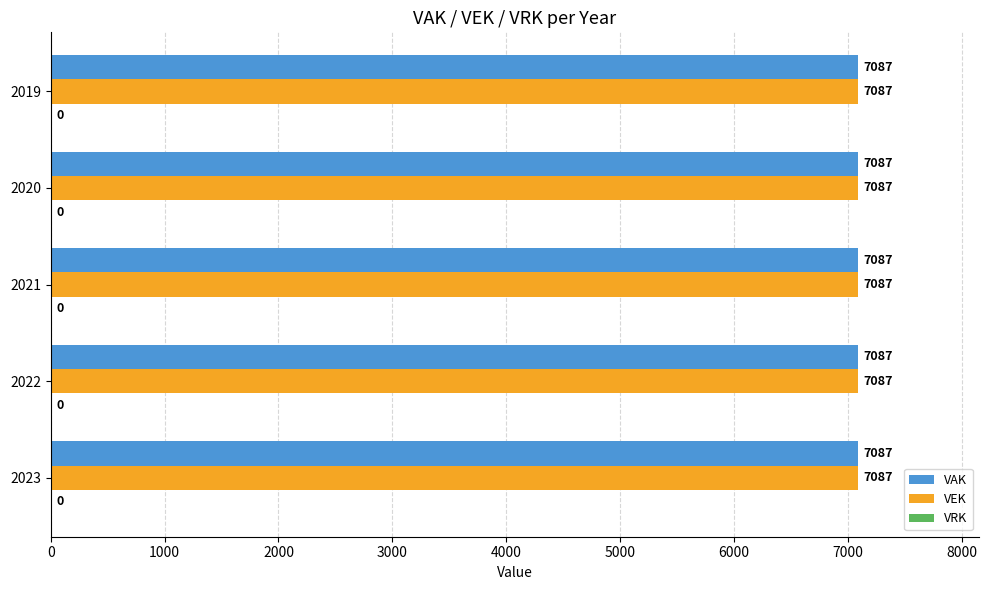

The VEK series shows 4186 at 2019. True or false?

False